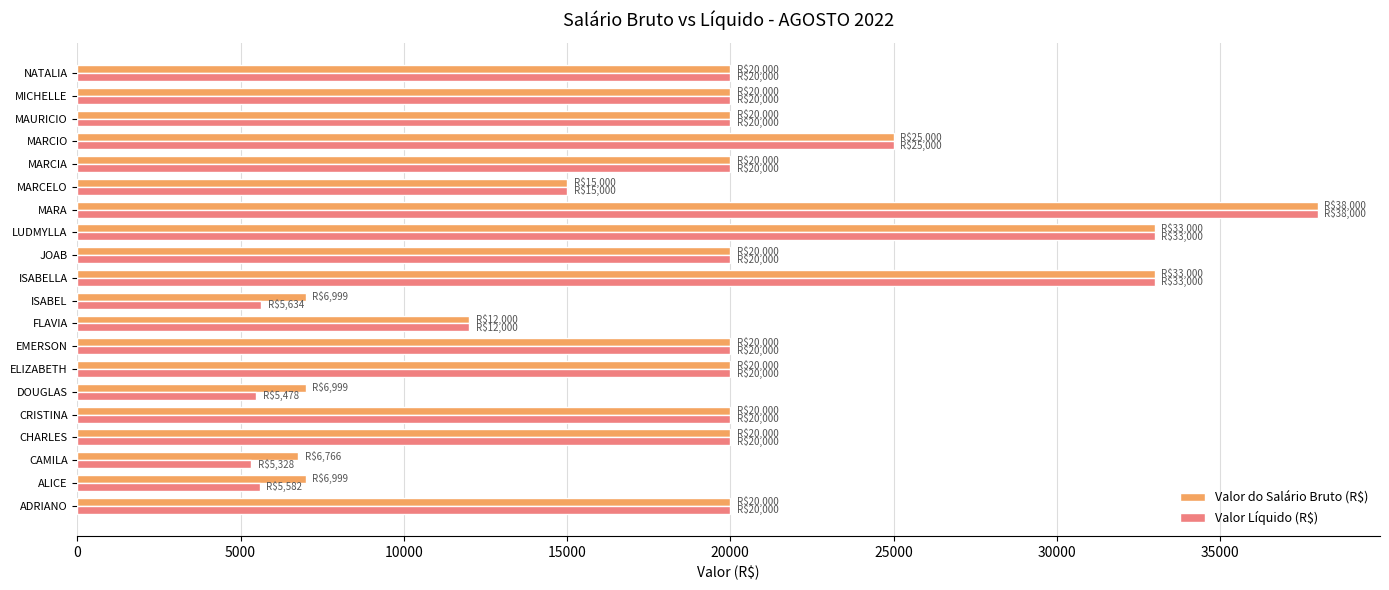

What is the minimum value shown in the chart?

5327.9